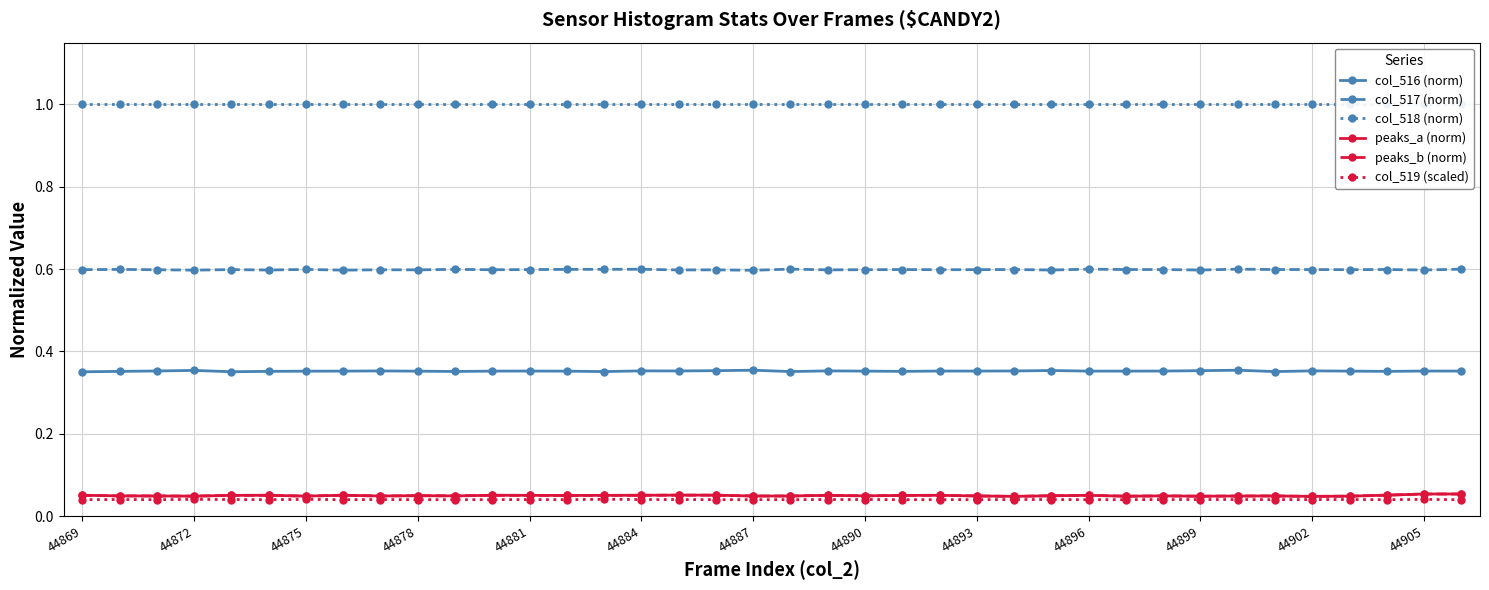

How many lines are shown in the chart?

6